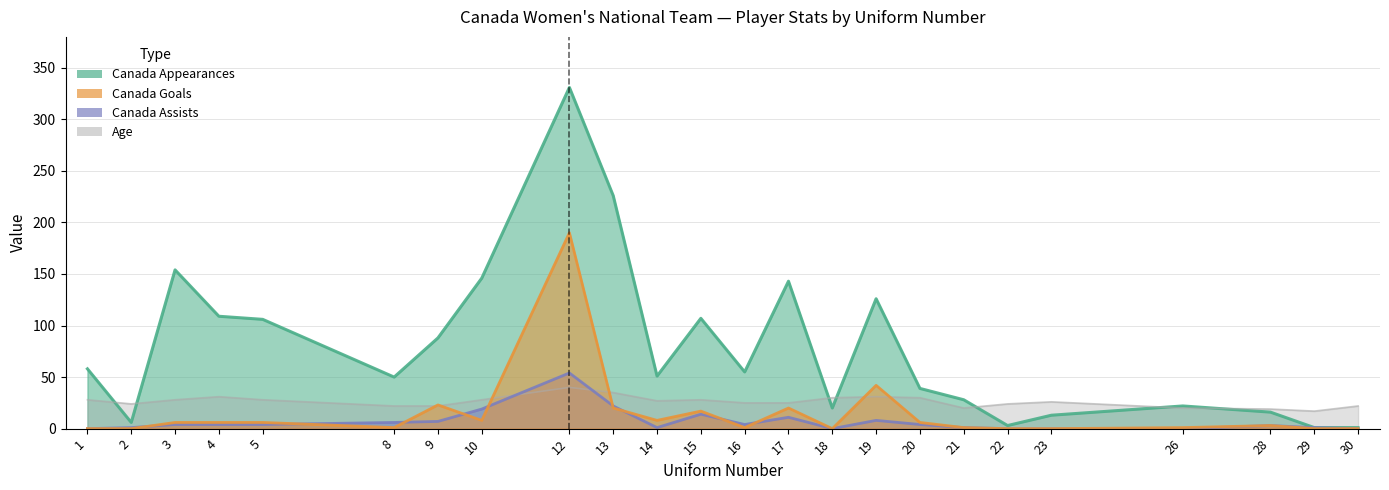

How many interior local peaks does the Canada Appearances series have?

6